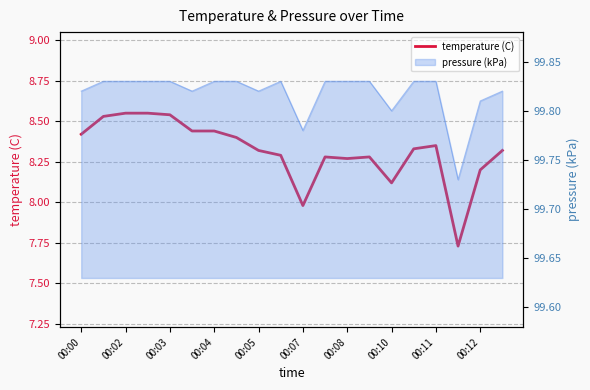

At which category does the chart reach its minimum across all series?

17